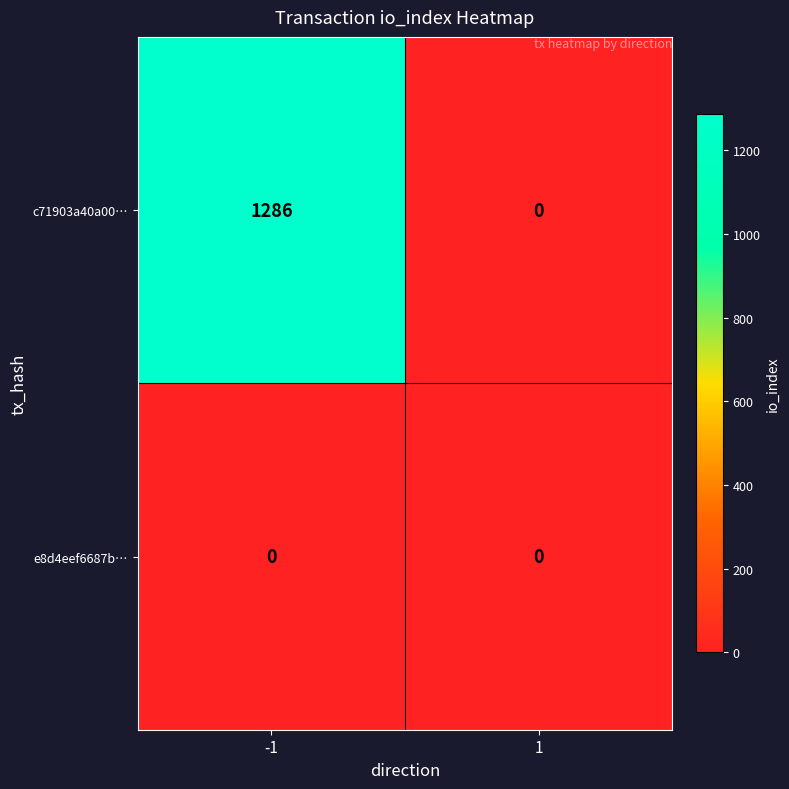

Which label corresponds to the largest value in the chart?

-1